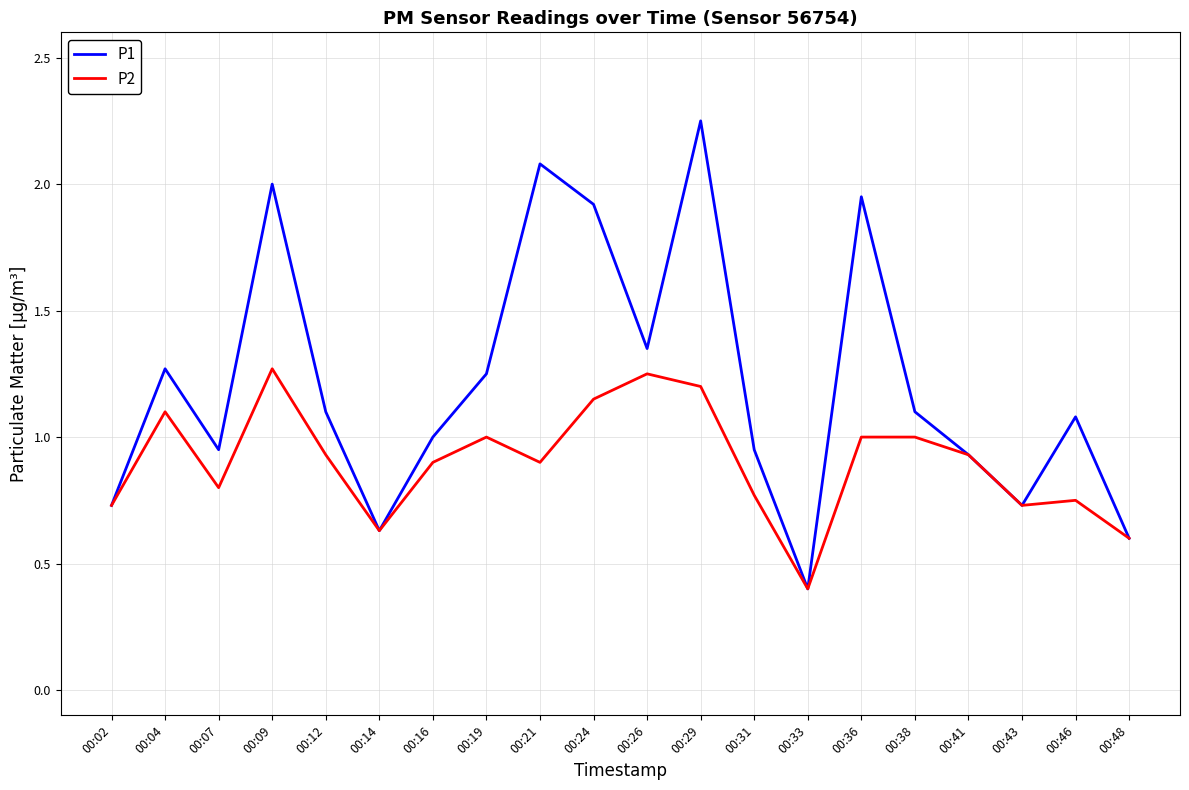

In P2, how many points are lower than both neighbors (excluding endpoints)?

5